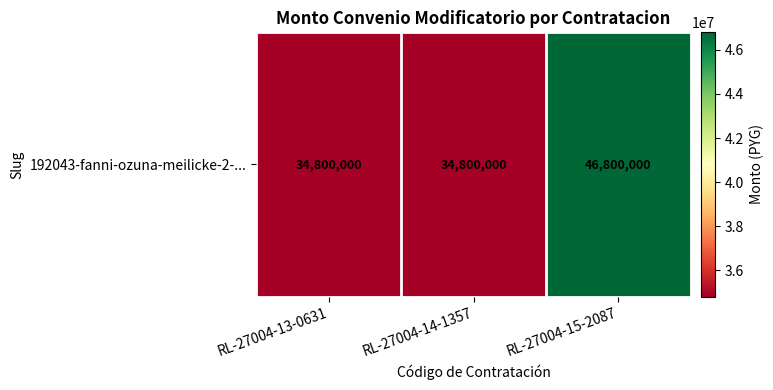

Rank the categories by value from lowest to highest.

RL-27004-13-0631, RL-27004-14-1357, RL-27004-15-2087